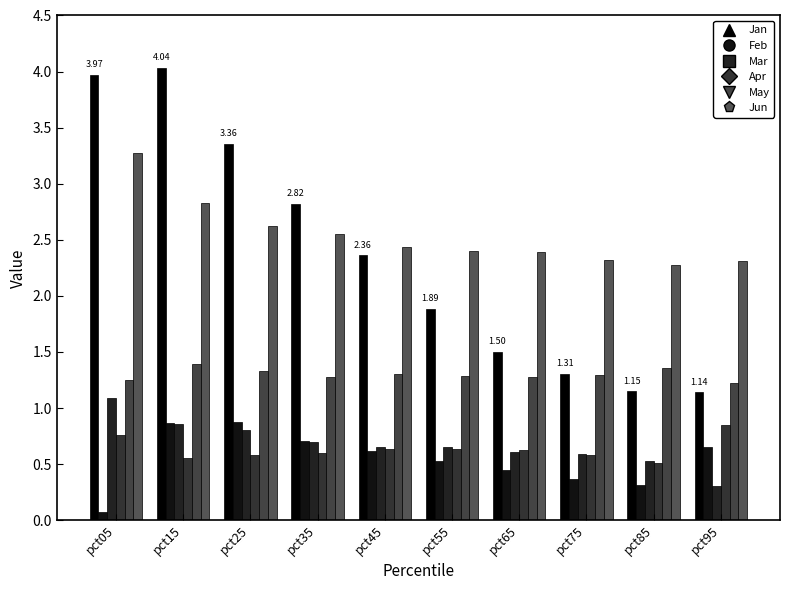

How many categories are shown in the chart?

10